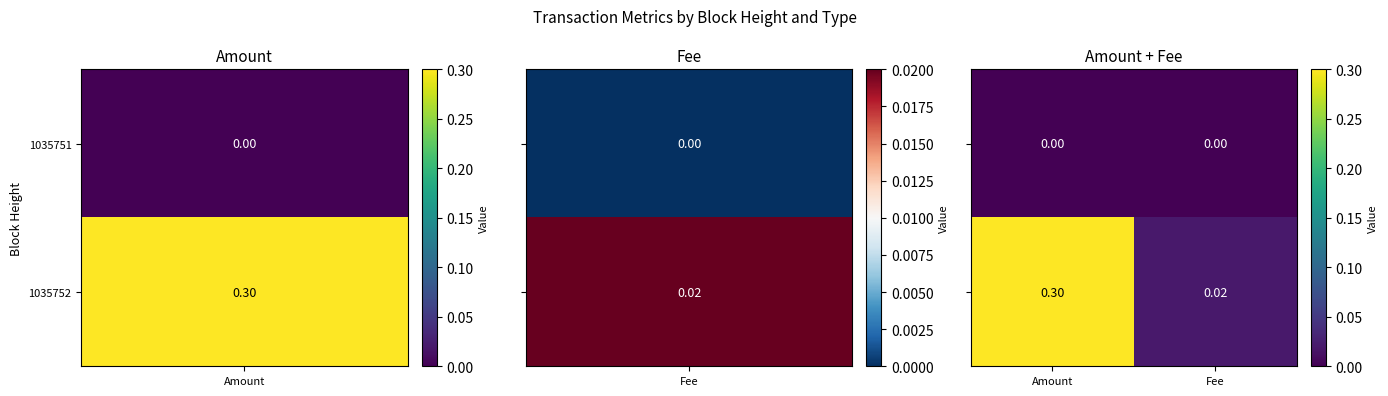

Which label corresponds to the largest value in the chart?

Amount